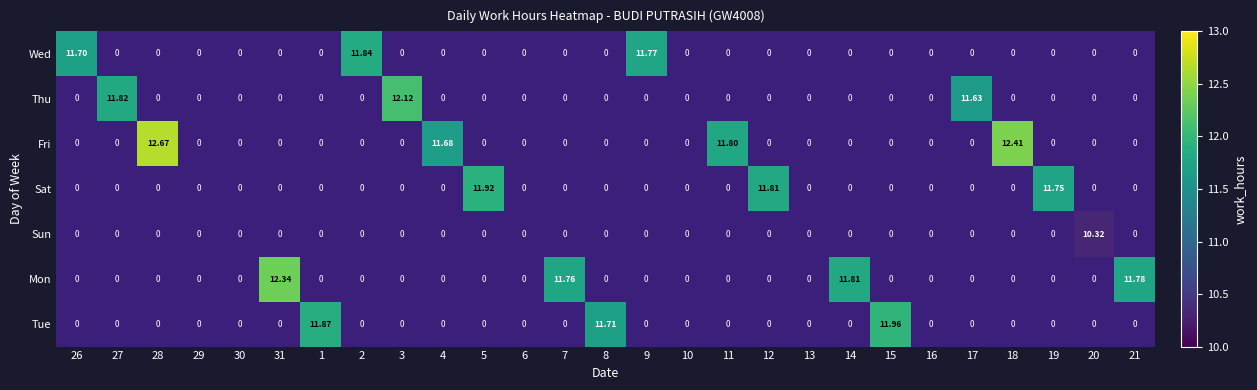

Is the value of Wed at 7 greater than the value of Fri at 31?

No